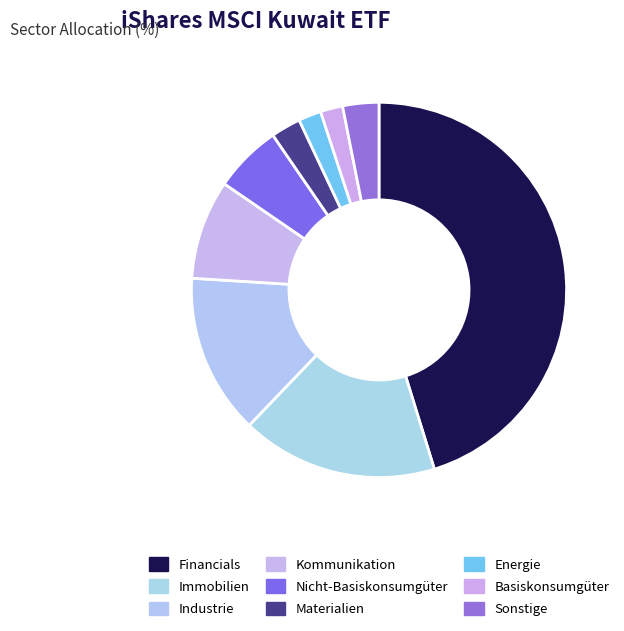

Count the number of slices in the pie.

9